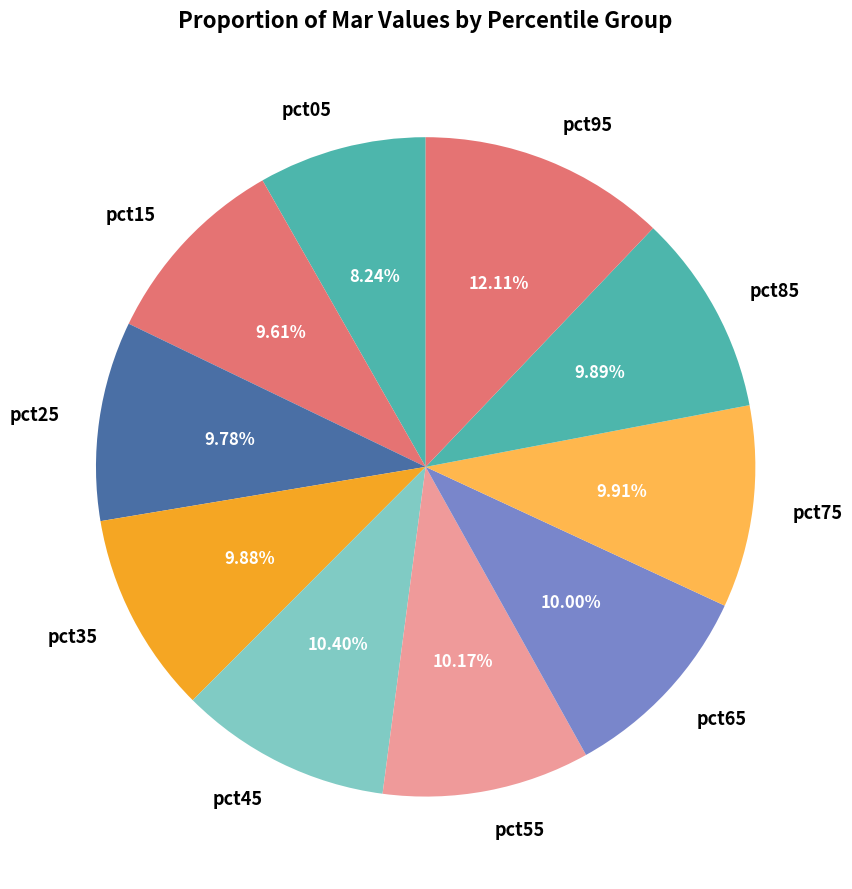

Count the number of slices in the pie.

10